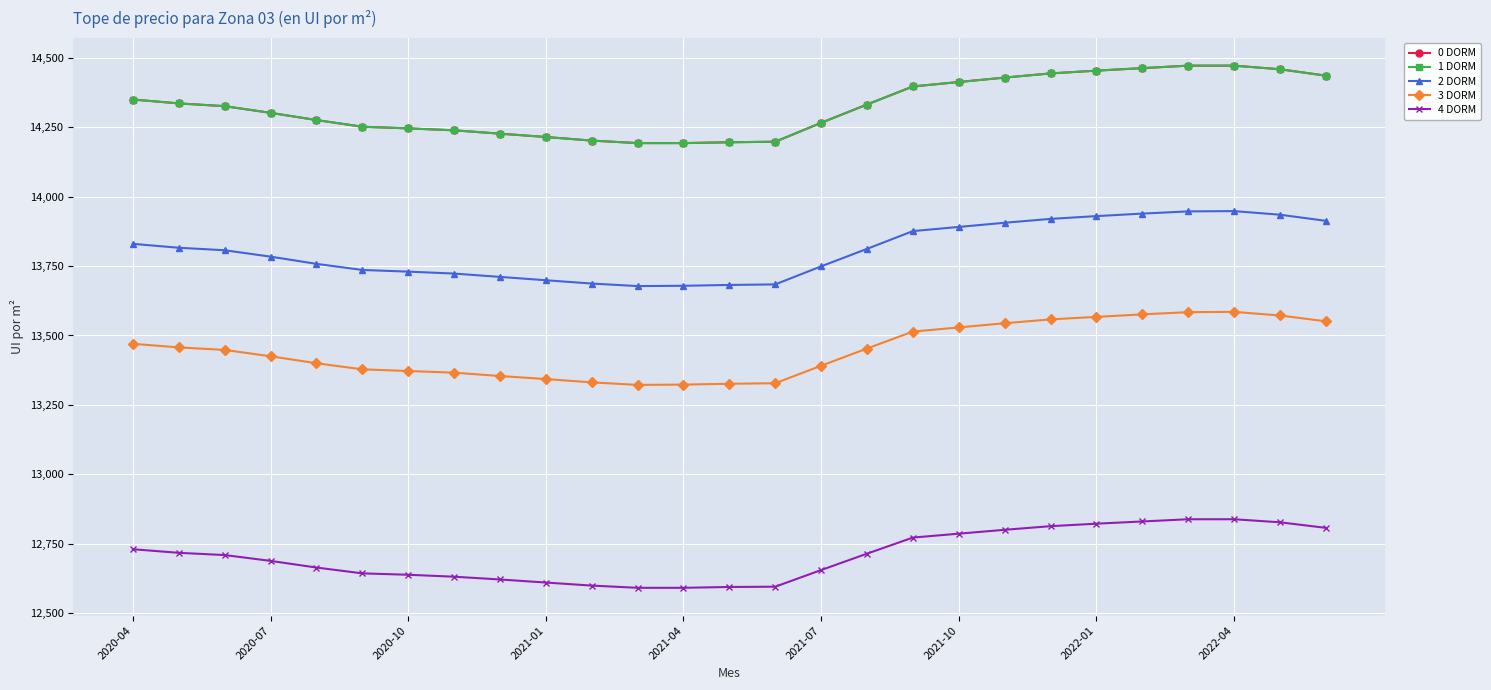

Is this an area chart (filled region under the line)?

No